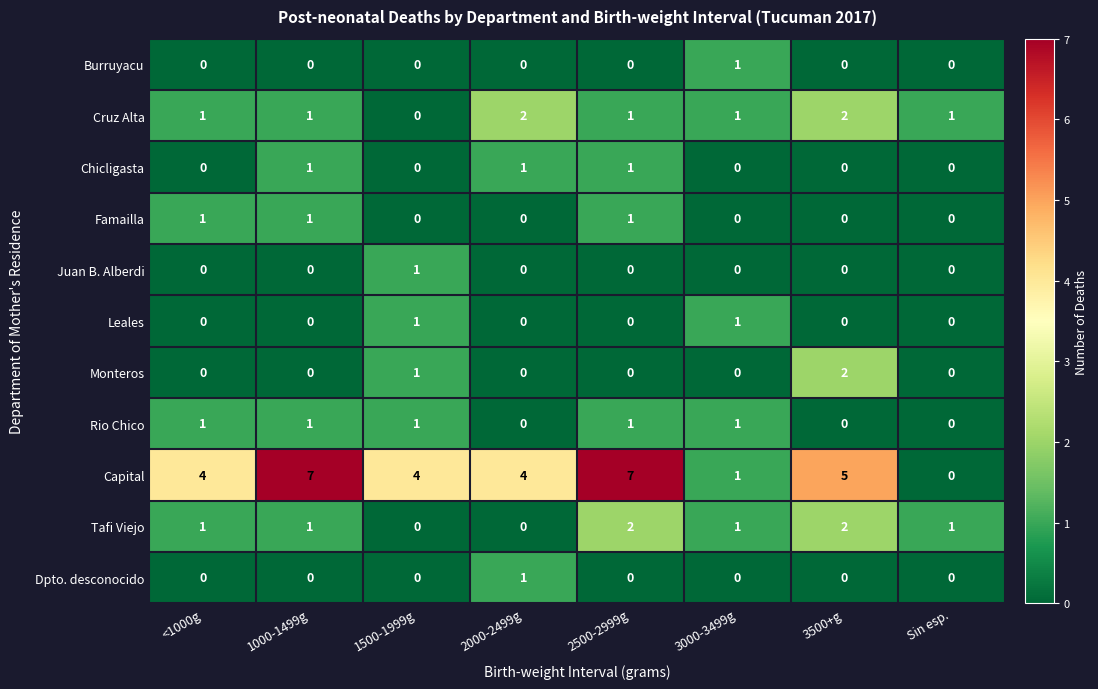

Which series has the largest total across all categories?

Capital